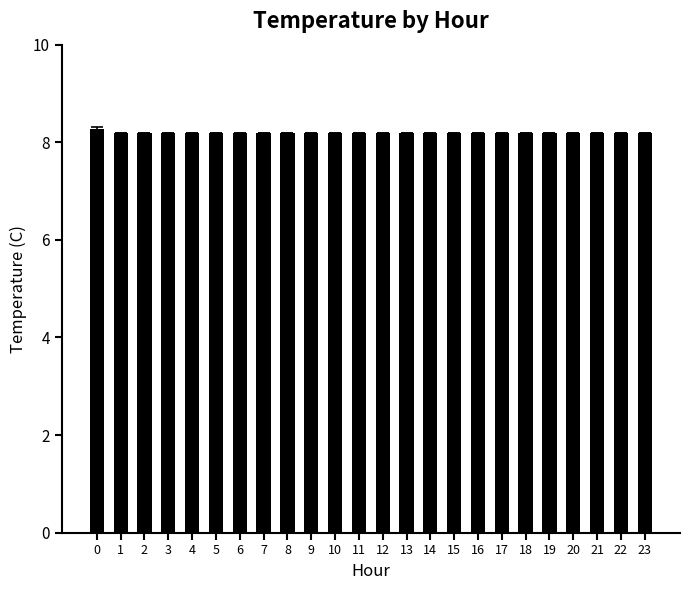

What is the sum of all values?

196.9